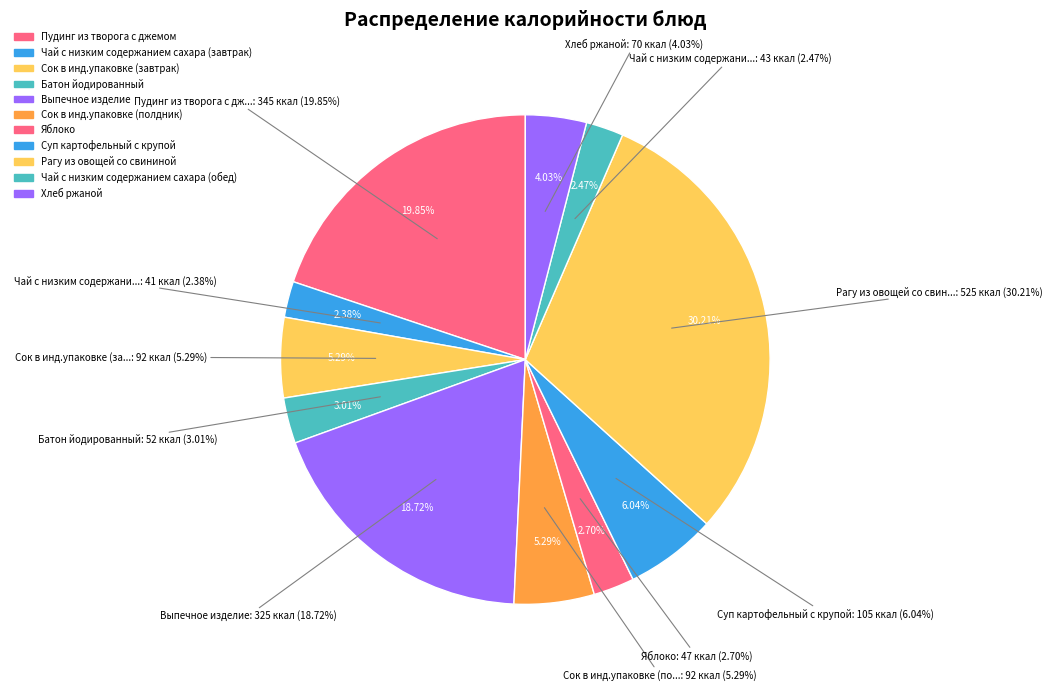

What percentage is the Яблоко slice, to the nearest percent?

3%